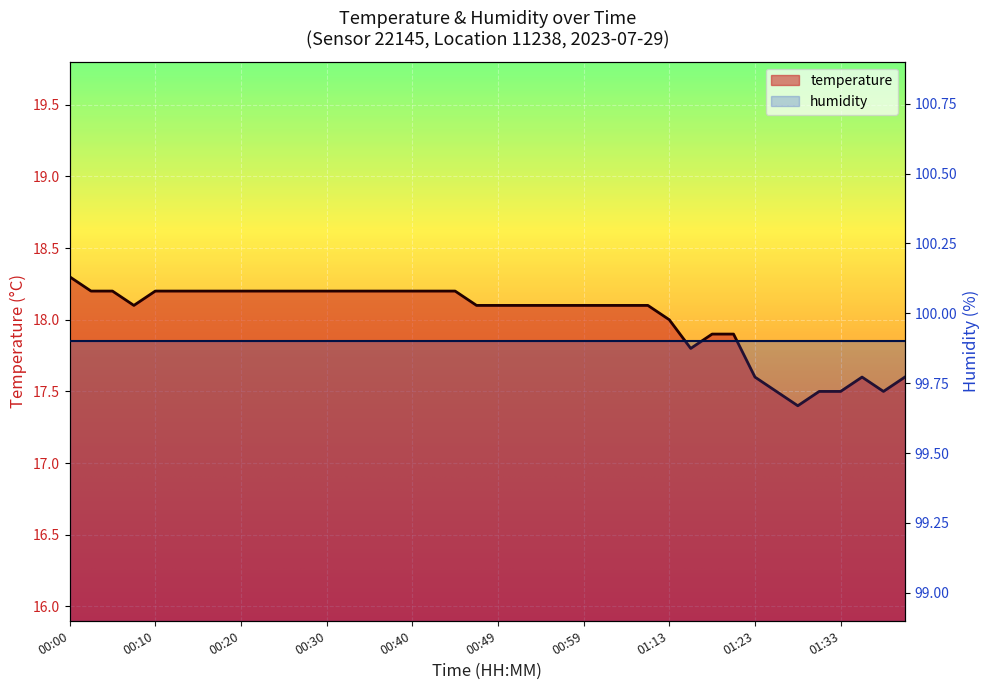

The value at 00:54 is 28.5. True or false?

False